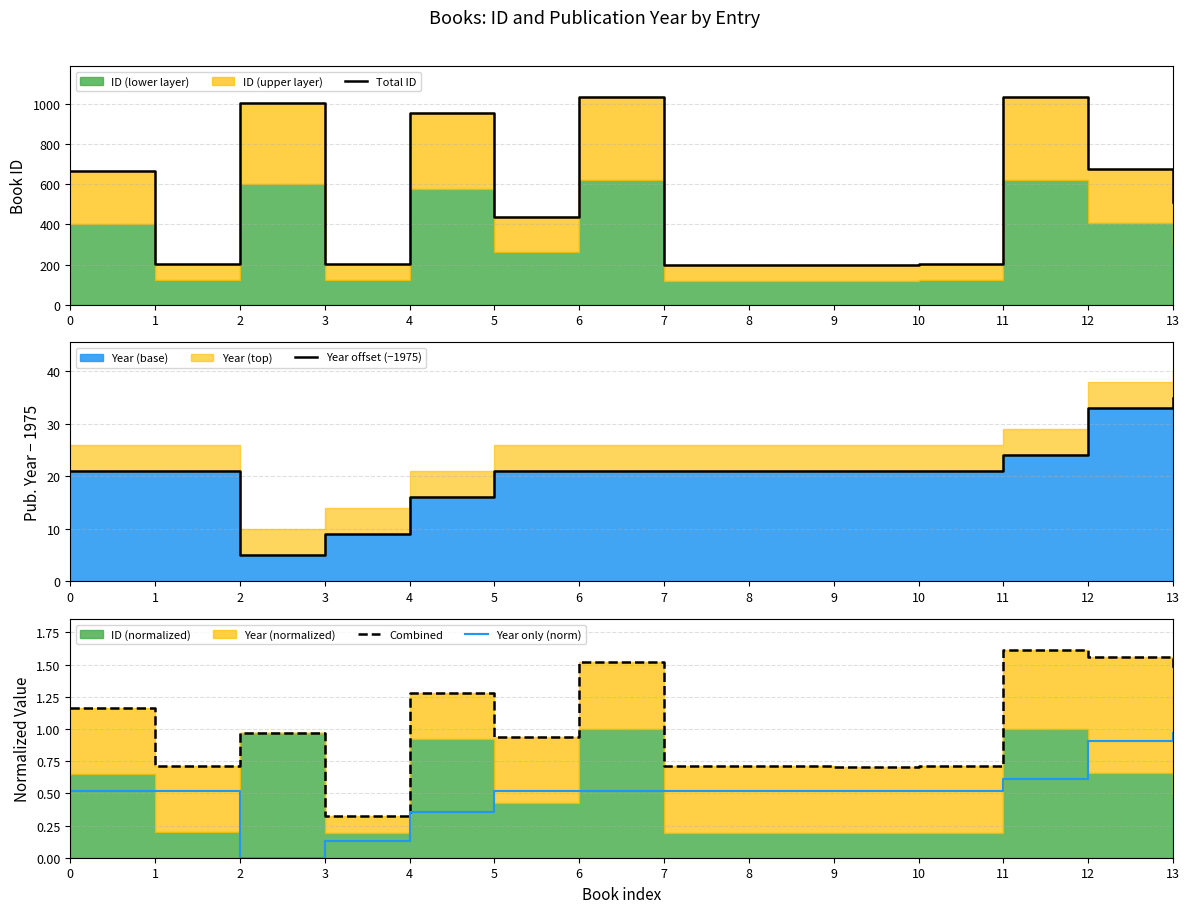

Which series has the largest range (max minus min)?

Total ID